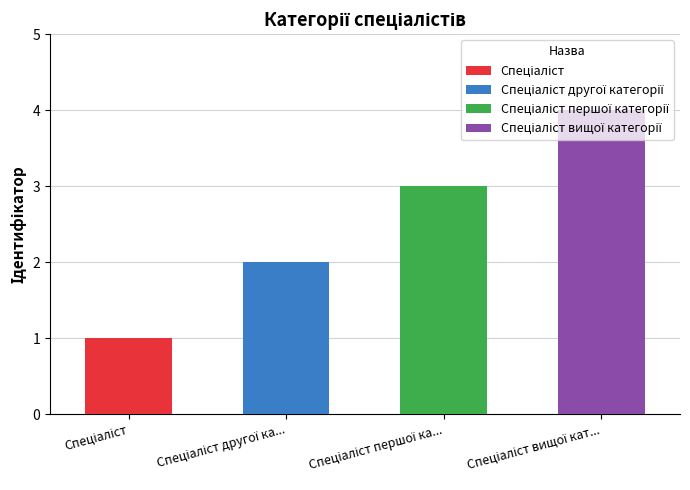

The value at Спеціаліст першої категорії is 3. True or false?

True